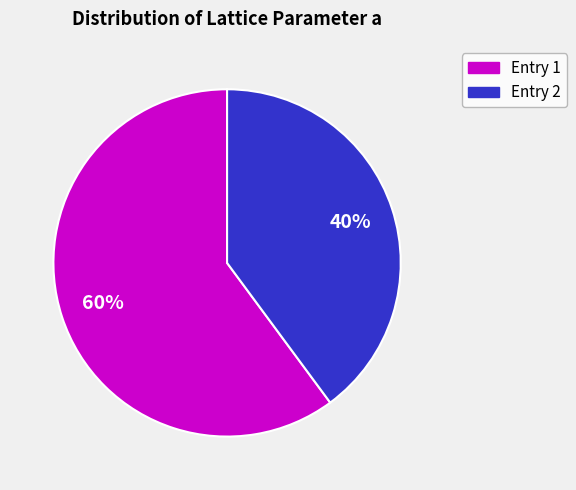

Count the number of slices in the pie.

2